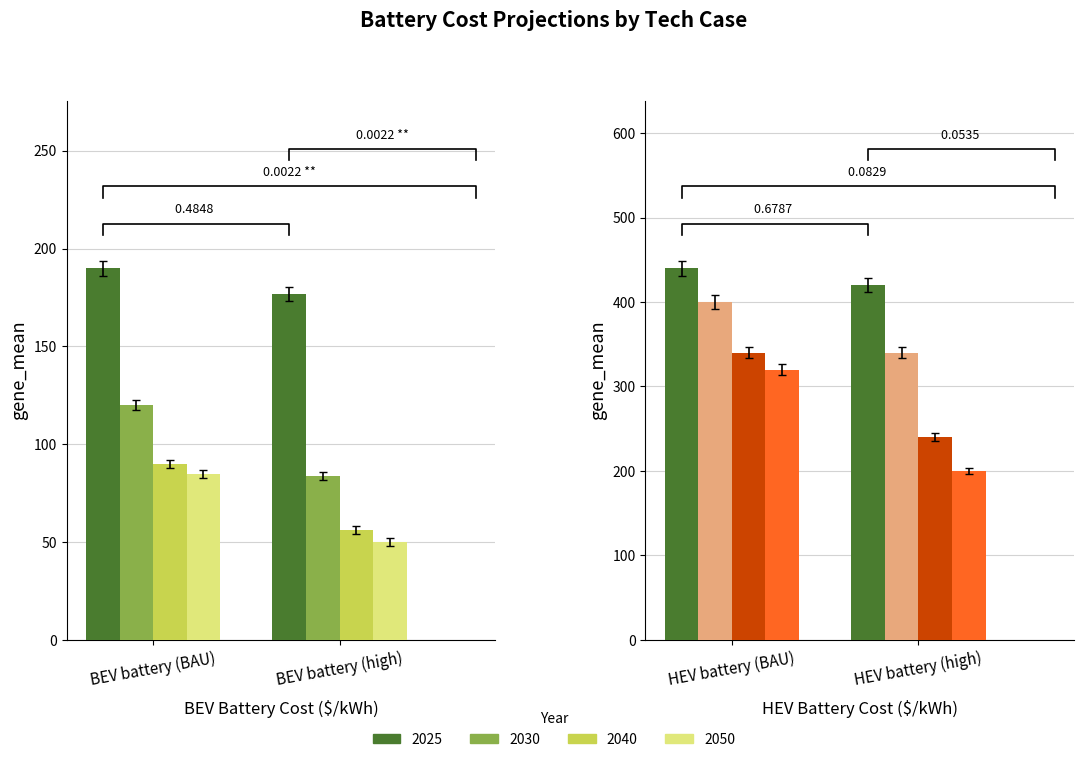

Which series has the largest range (max minus min)?

2030